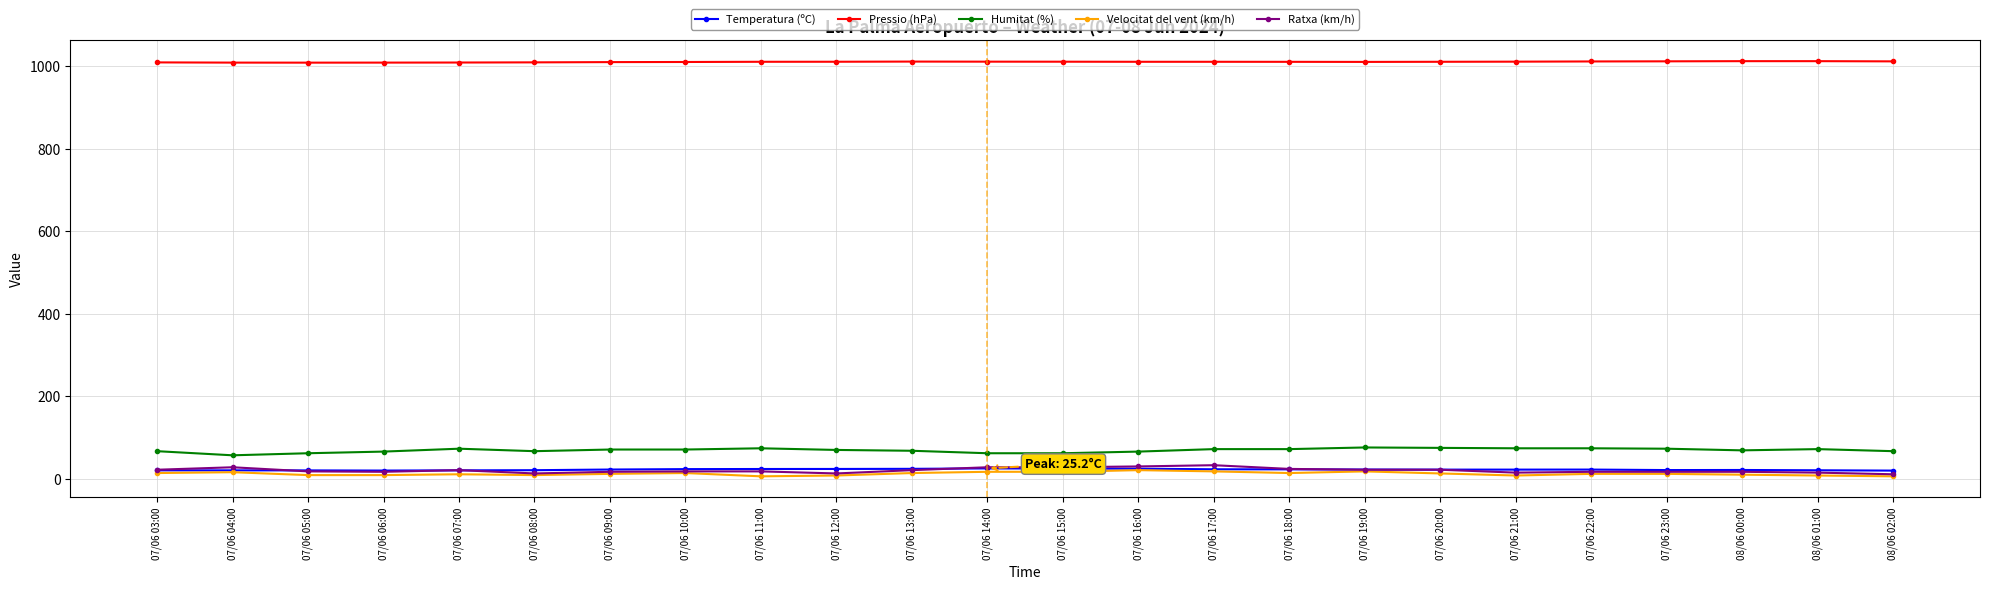

What is the label of the 19th point from the right?

07/06 08:00